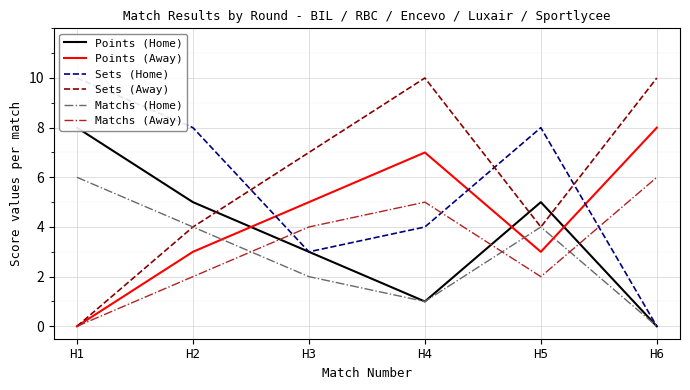

What is the difference between the Points (Away) values at H1 and H5?

3